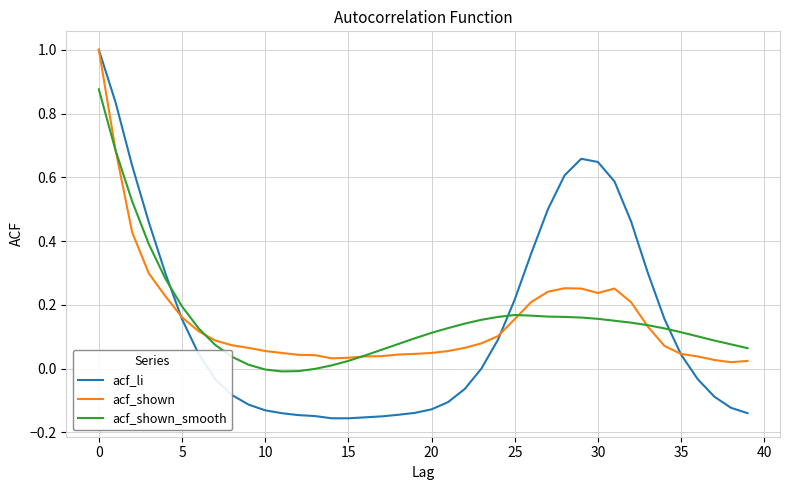

Which series has the widest spread of values?

acf_li